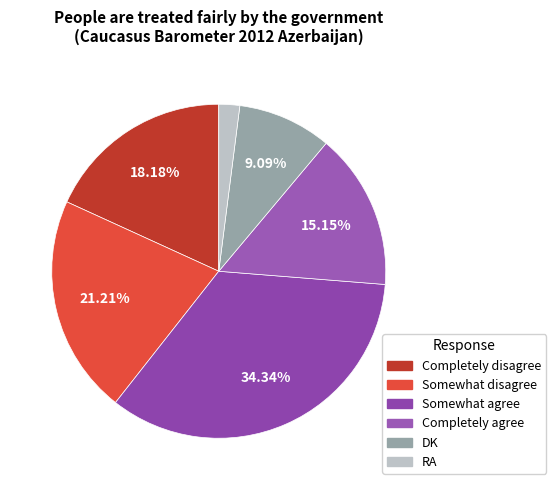

Count the number of slices in the pie.

6